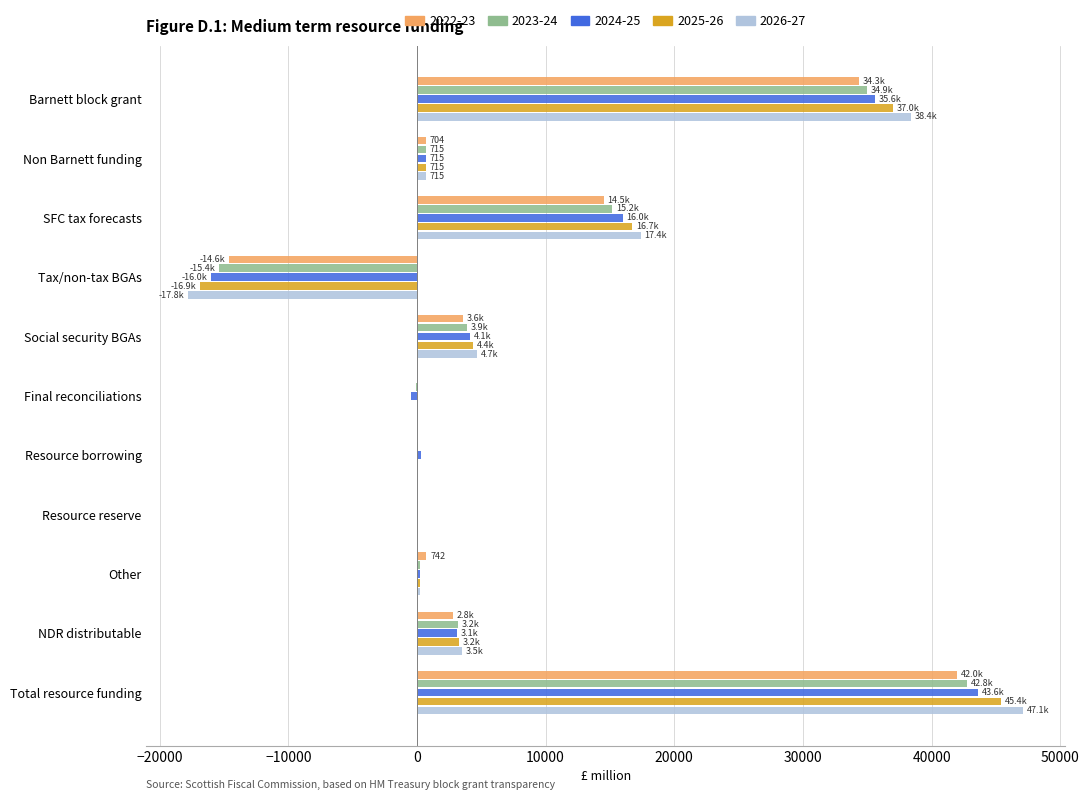

What are all the series names shown in the legend?

2022-23, 2023-24, 2024-25, 2025-26, 2026-27